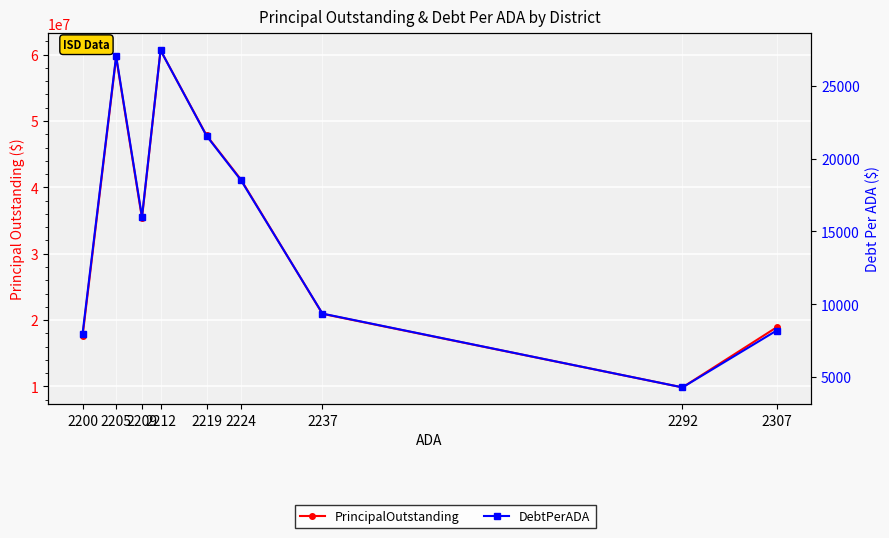

What is the difference between the second highest and second lowest values in the PrincipalOutstanding series?

42020000.0